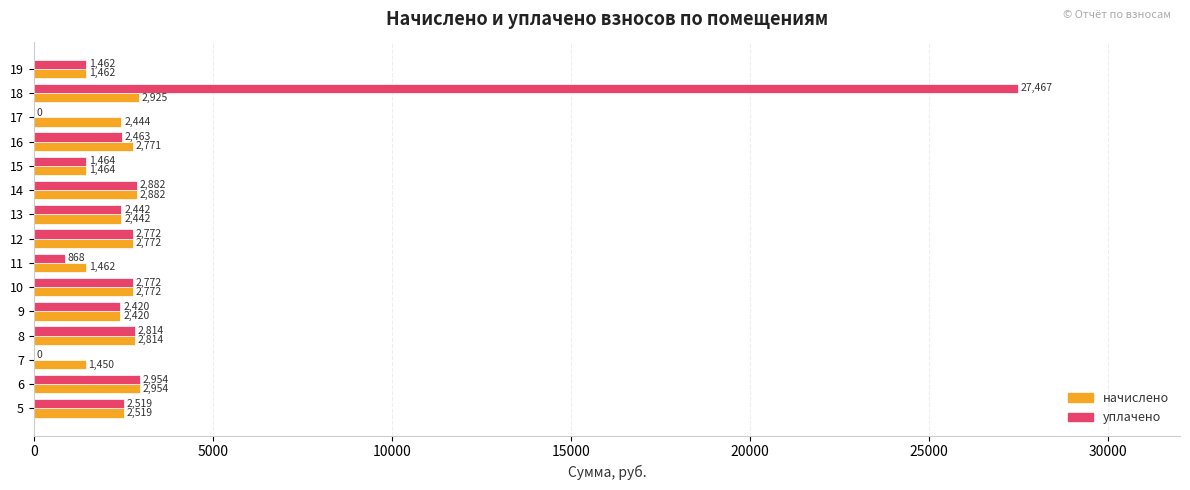

What is the average value of the уплачено series?

3686.7